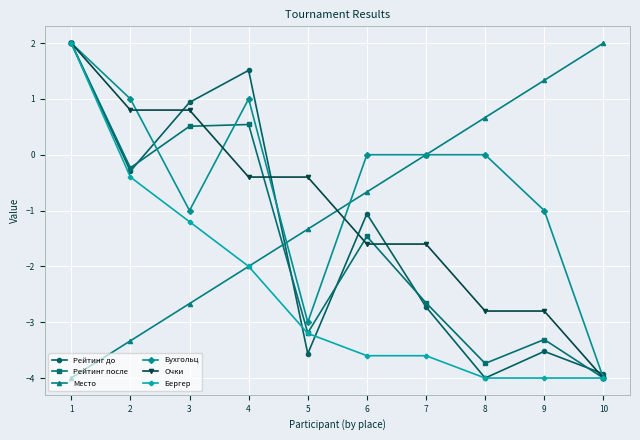

What is the total value across all series at 8?

-13.9